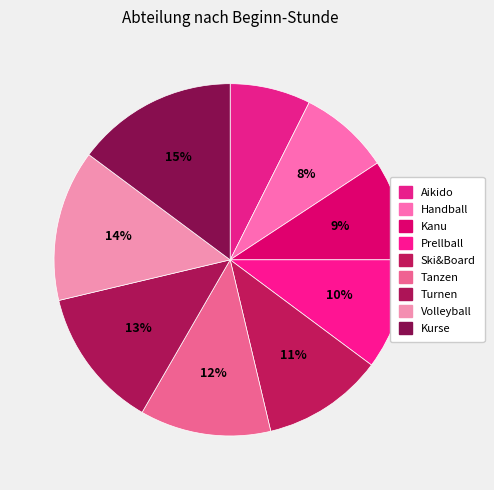

How many segments does this pie chart have?

9